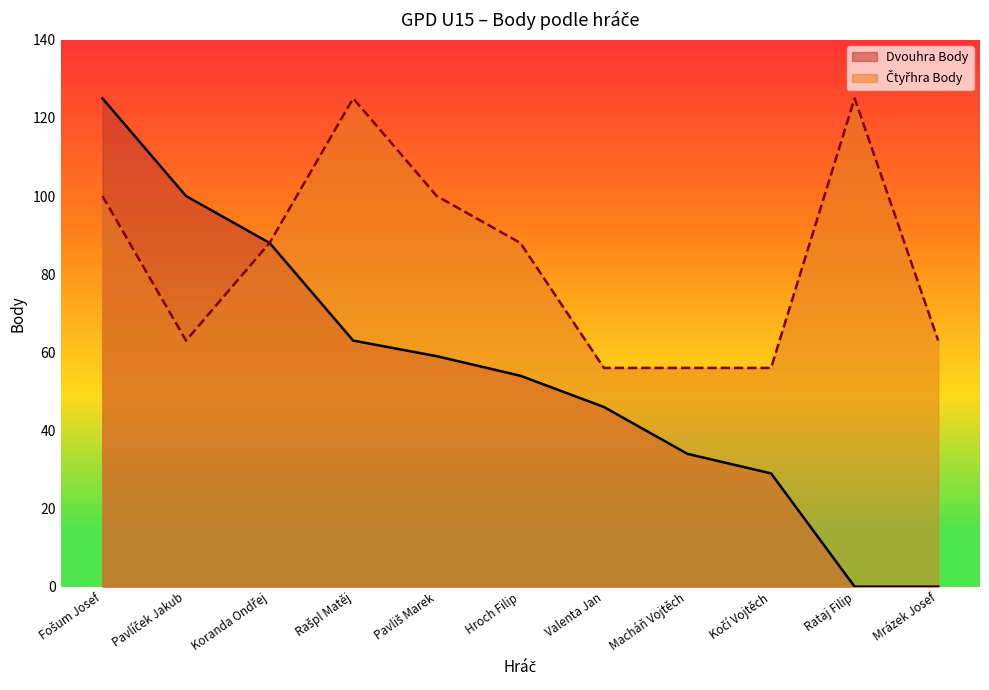

Reading left to right, transcribe all the data shown in this chart.

Dvouhra Body: 125	100	88	63	59	54	46	34	29	0	0
Čtyřhra Body: 100	63	88	125	100	88	56	56	56	125	63